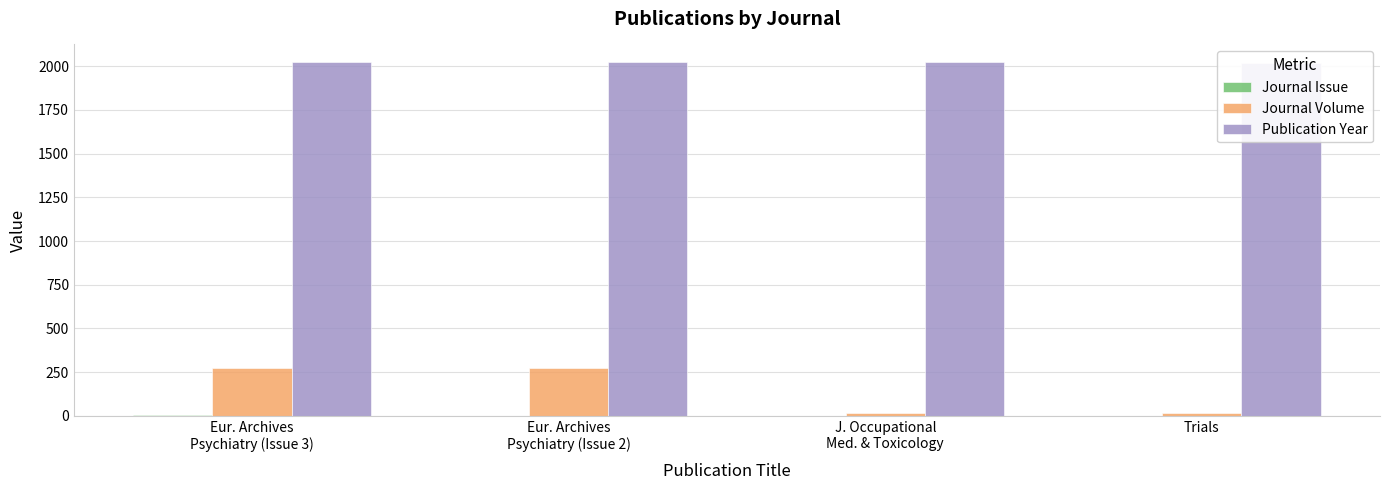

What is the average value of the Journal Issue series?

2